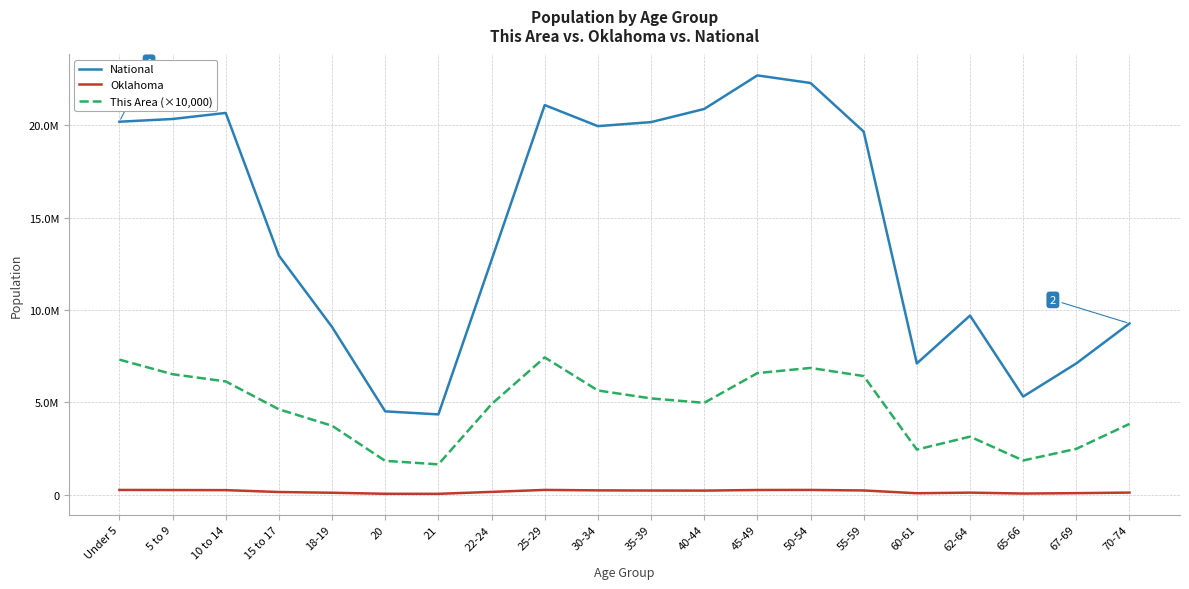

What is the smallest value displayed?

54032